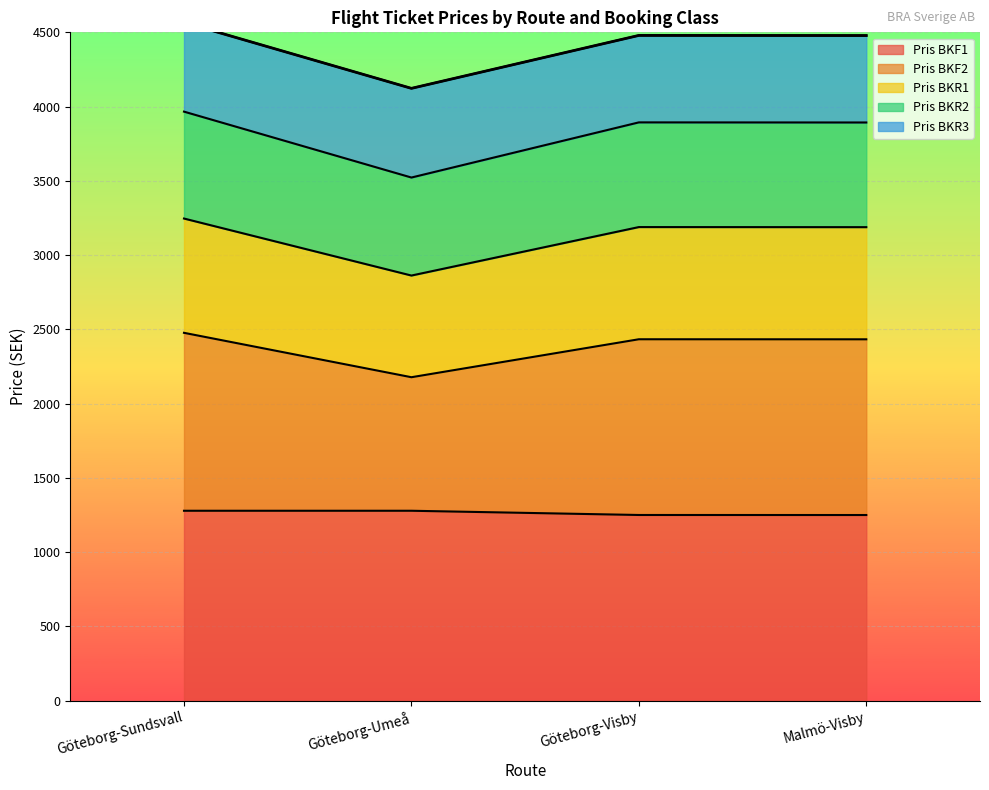

What is the lowest value of the Pris BKF1 series?

1250.4